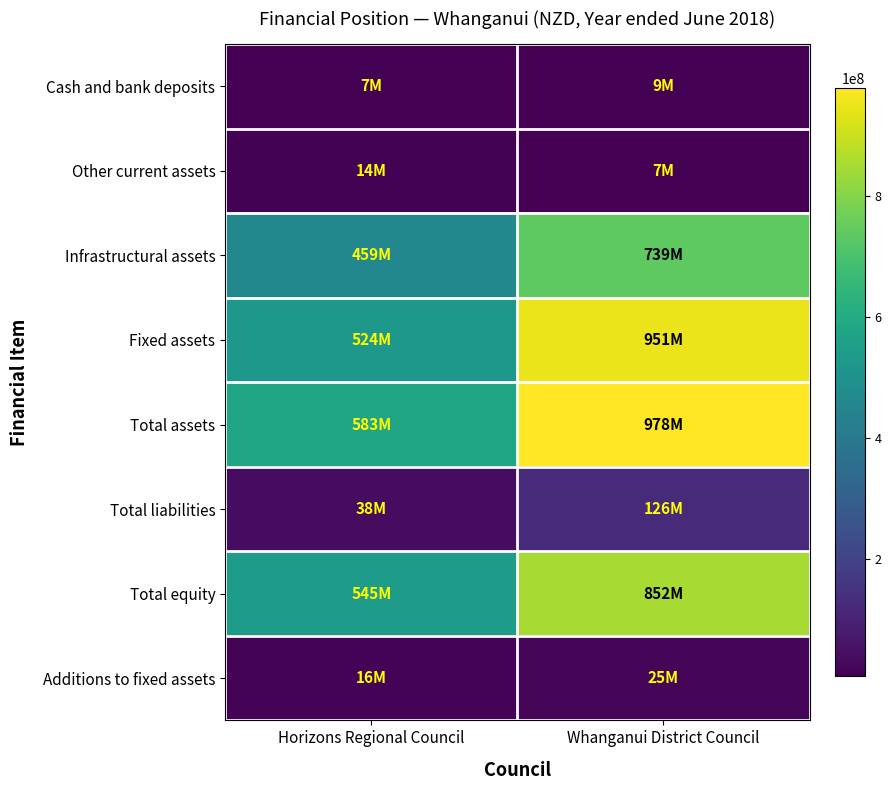

Between Horizons Regional Council and Whanganui District Council, which series saw the biggest shift?

Fixed assets